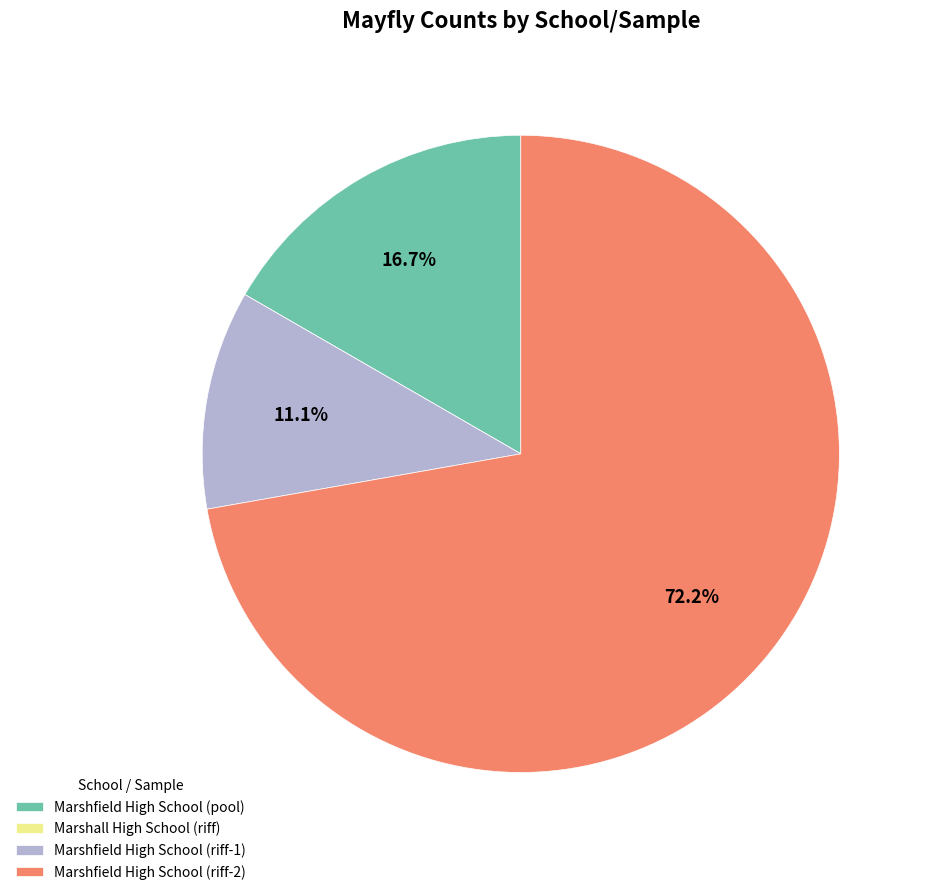

What percentage is NOT represented by Marshfield High School (riff-1)?

88.9%